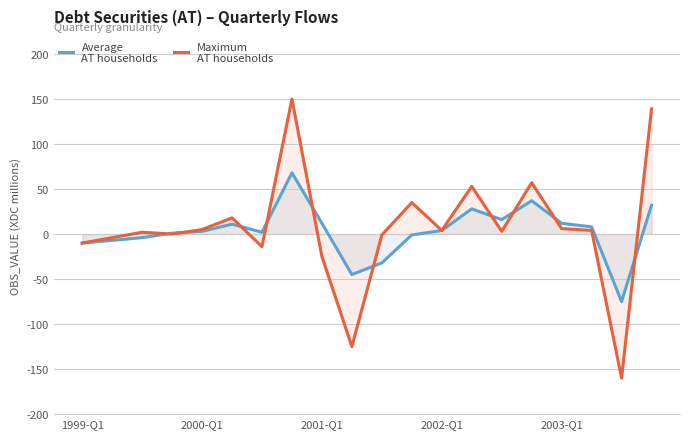

What is the smallest value displayed?

-160